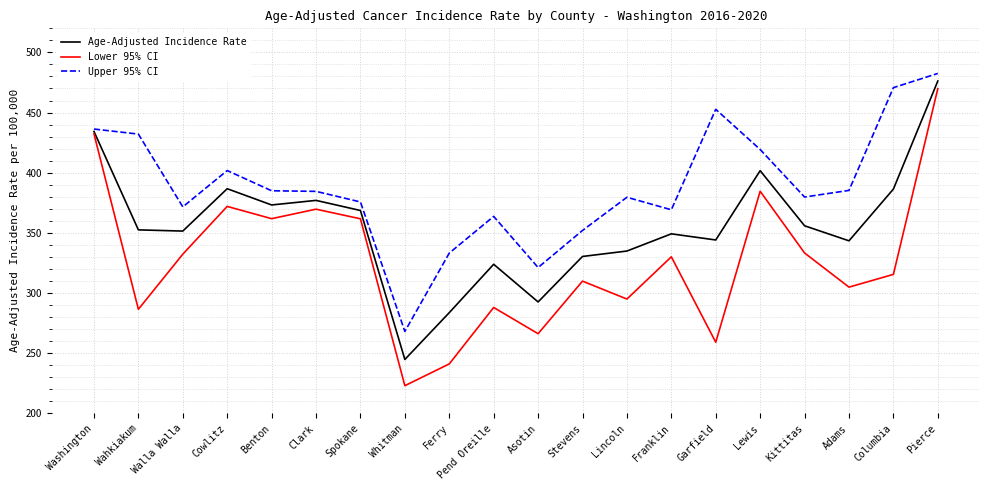

Rank the series at Whitman from lowest to highest value.

Lower 95% CI, Age-Adjusted Incidence Rate, Upper 95% CI